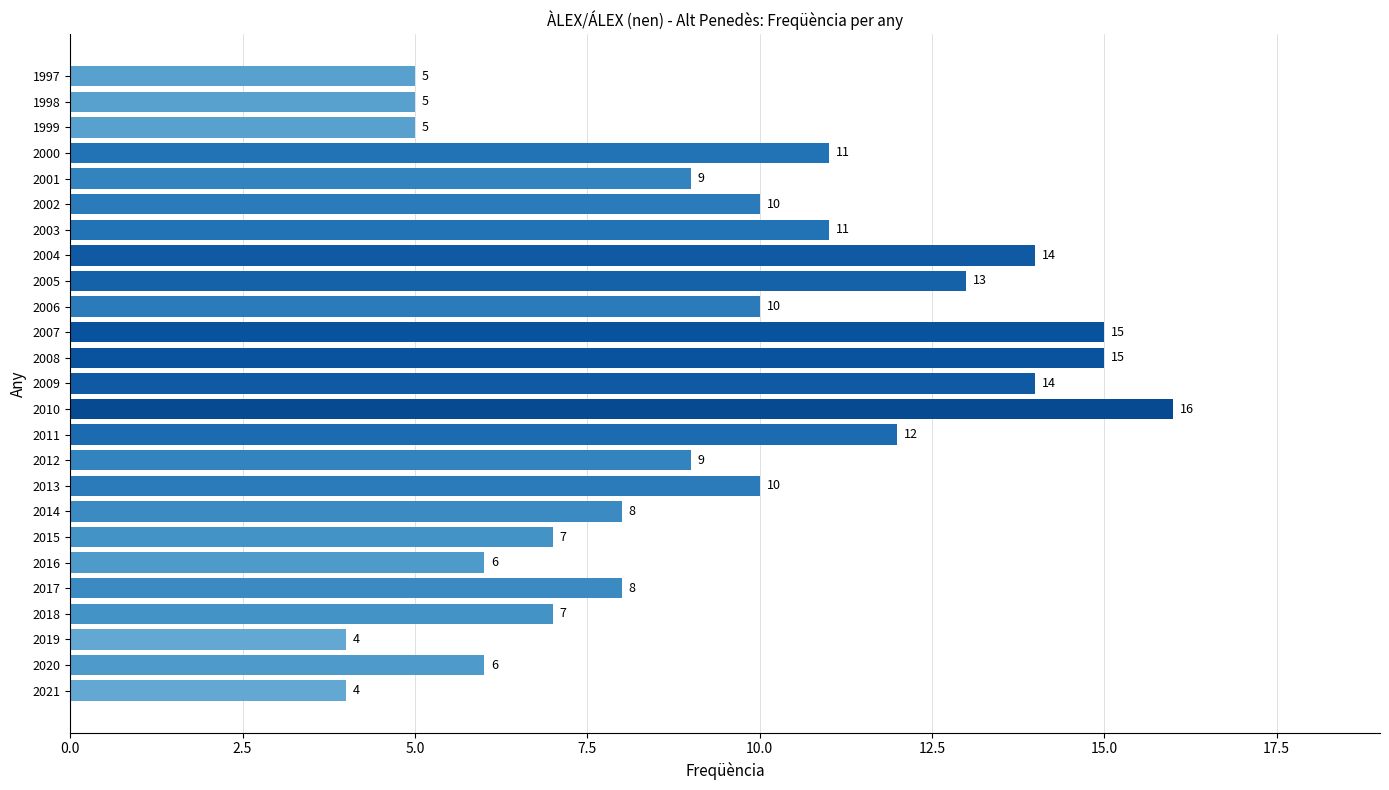

What is the ratio of the value at 2020 to the value at 2002?

0.6